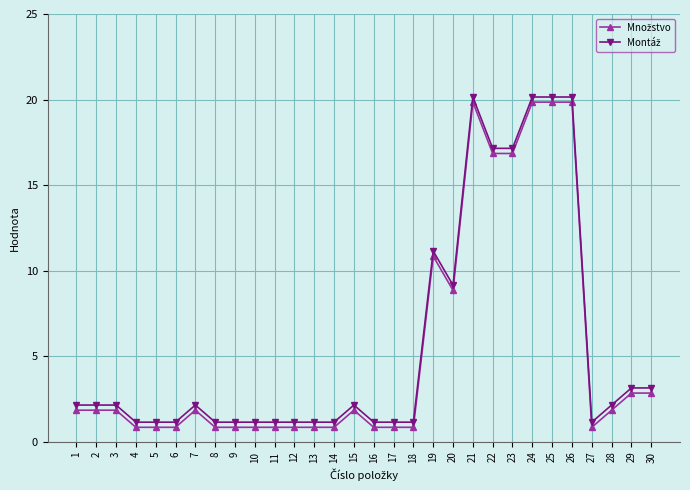

What is the spread (max minus min) of values at 5?

0.3